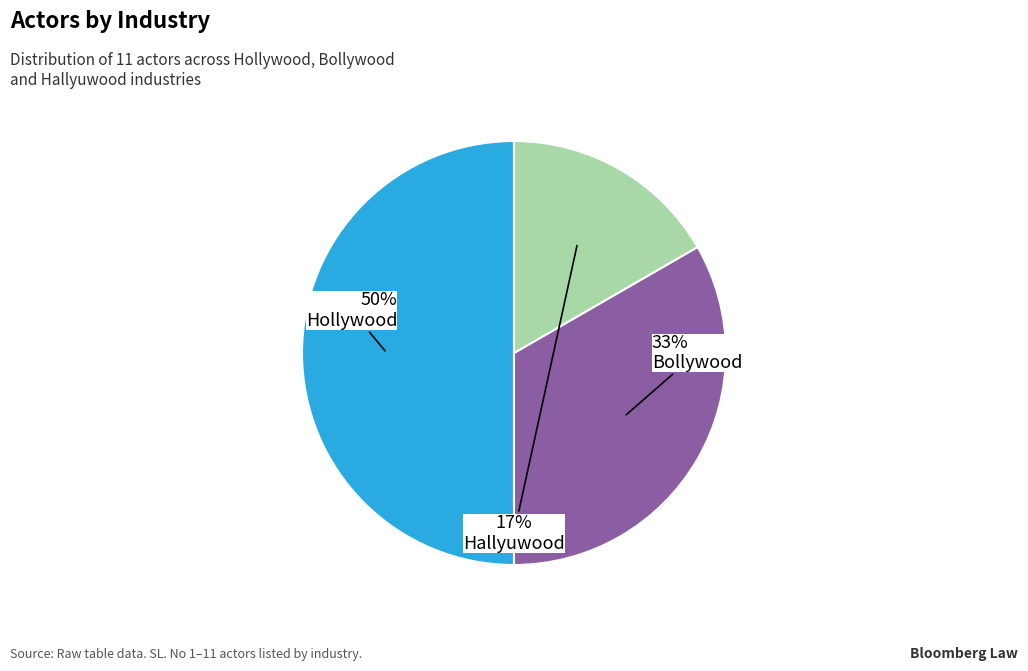

To the nearest percent, what is the difference between the Hallyuwood and Hollywood slice percentages?

33%